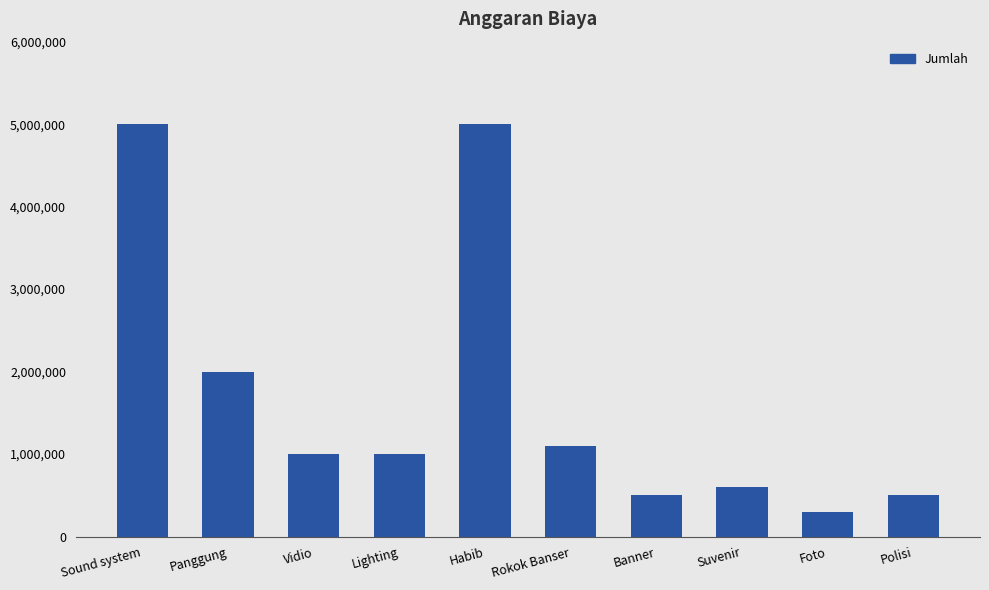

Between Habib and Vidio, which is larger?

Habib